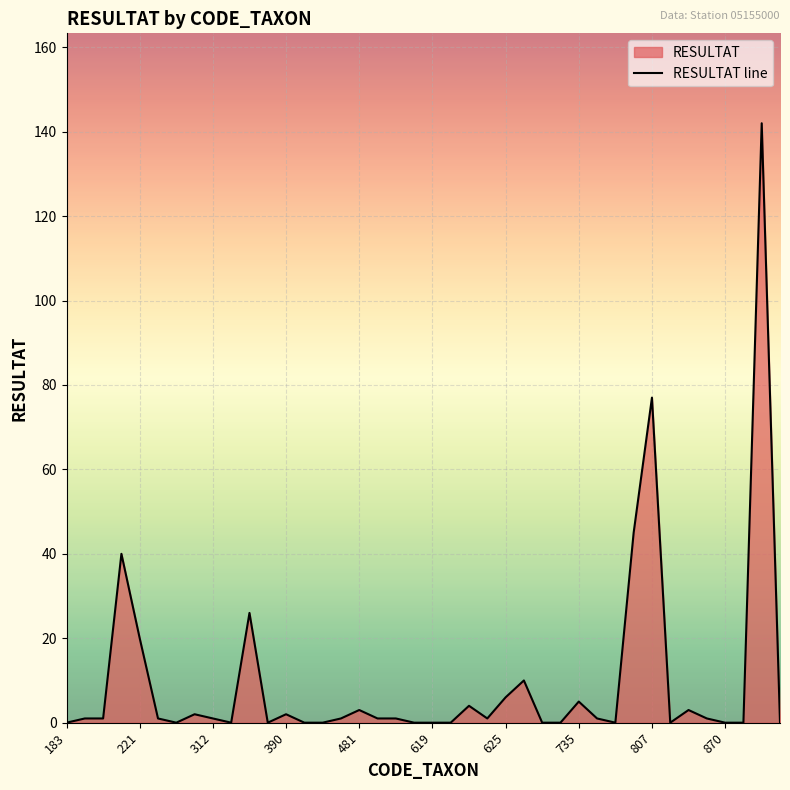

Where is the data nearest to the value 71?

807